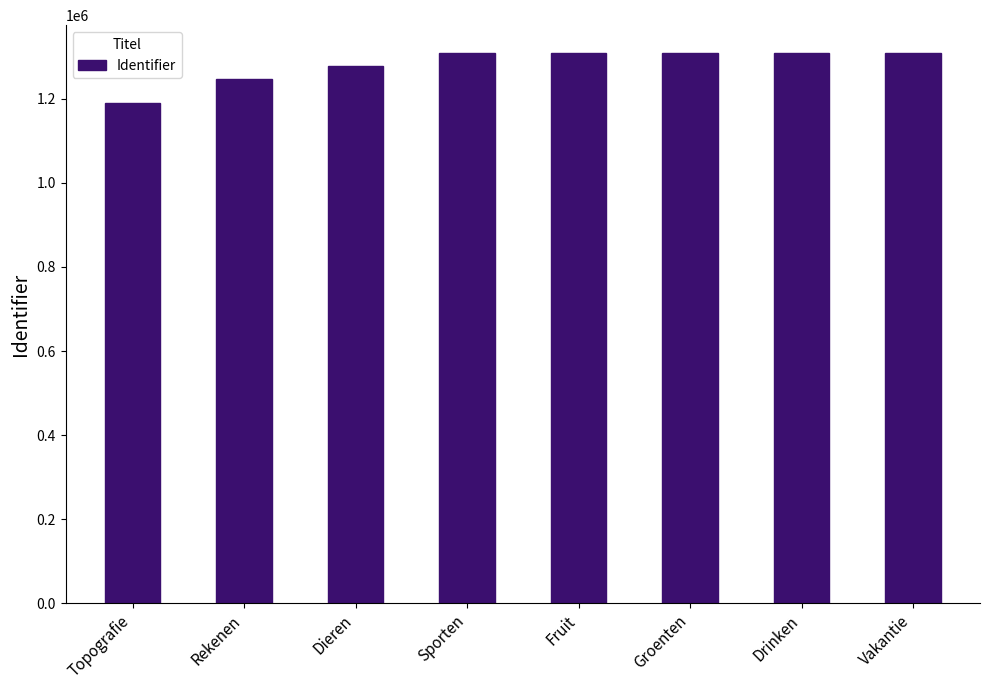

What is the change in value from Topografie to Sporten?

+119046